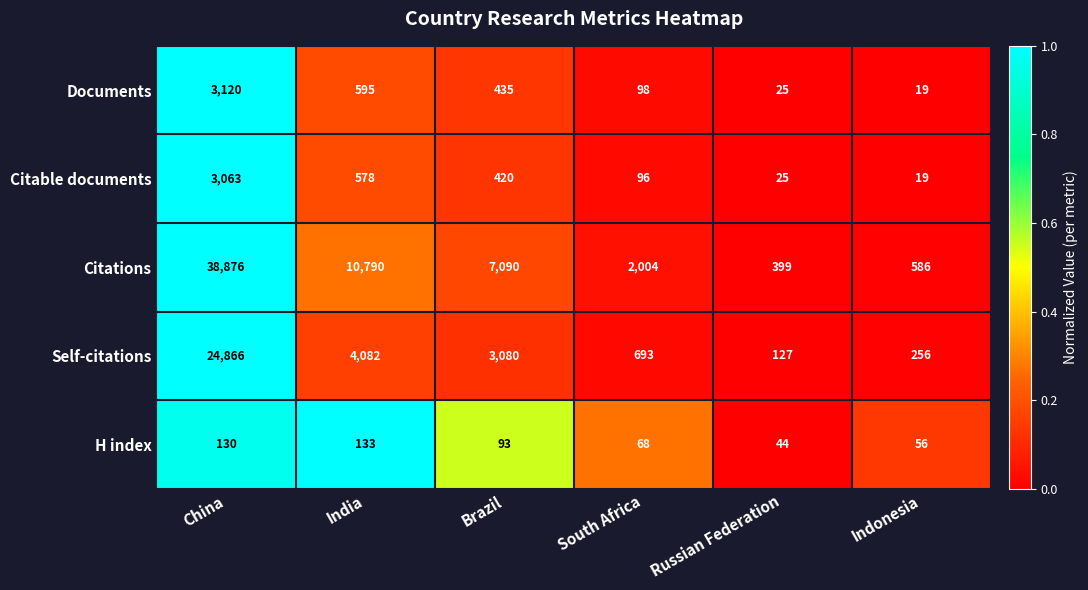

Where does the Citations series first go above 7090?

China